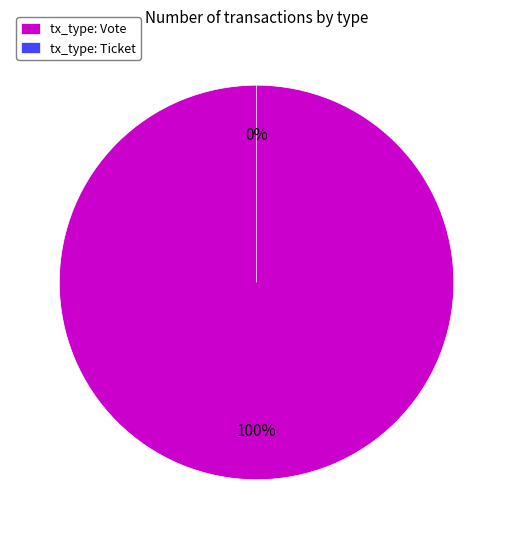

True or false: Ticket accounts for 0% of the total.

True